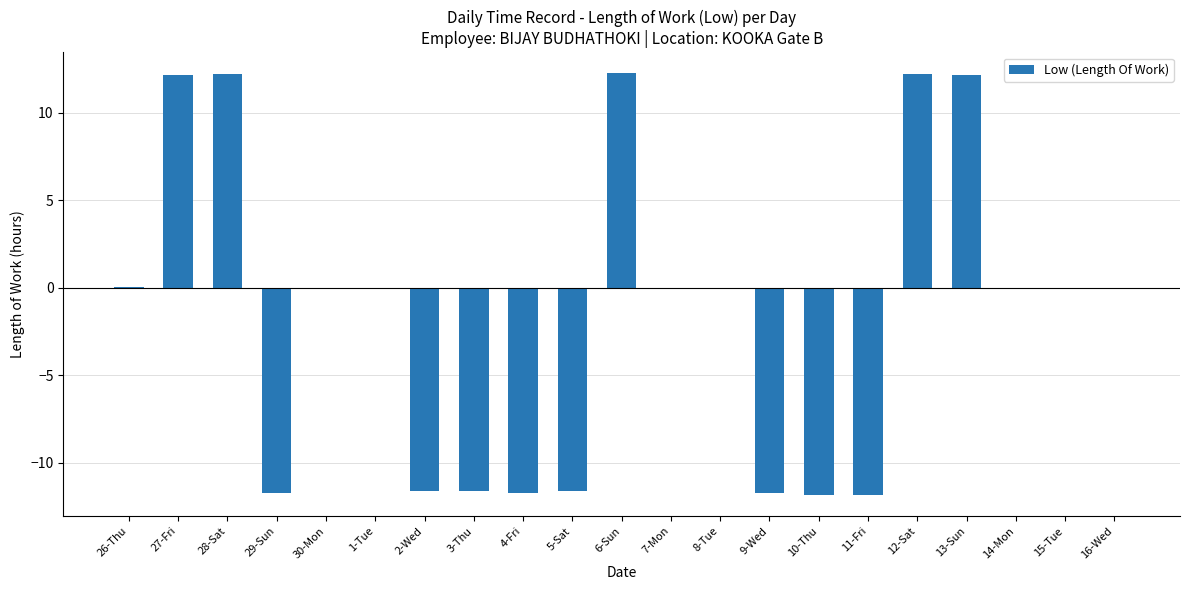

How many data points does each series have?

21